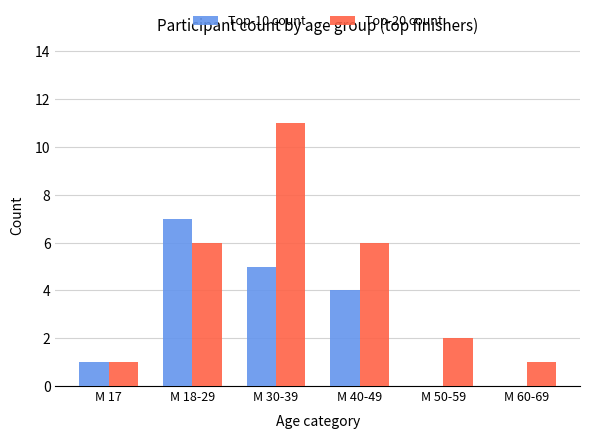

Which category has the highest value in the Top-20 count series?

М 30-39